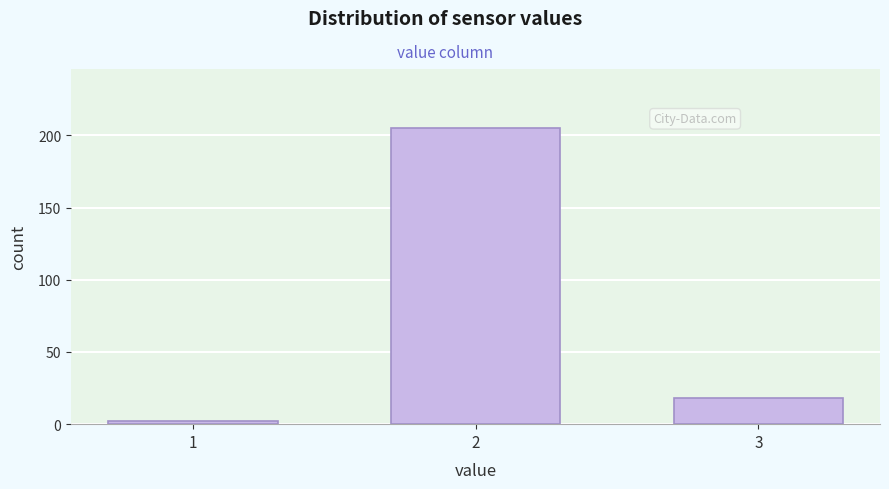

Reading left to right, extract all data points from this chart.

2	205	18